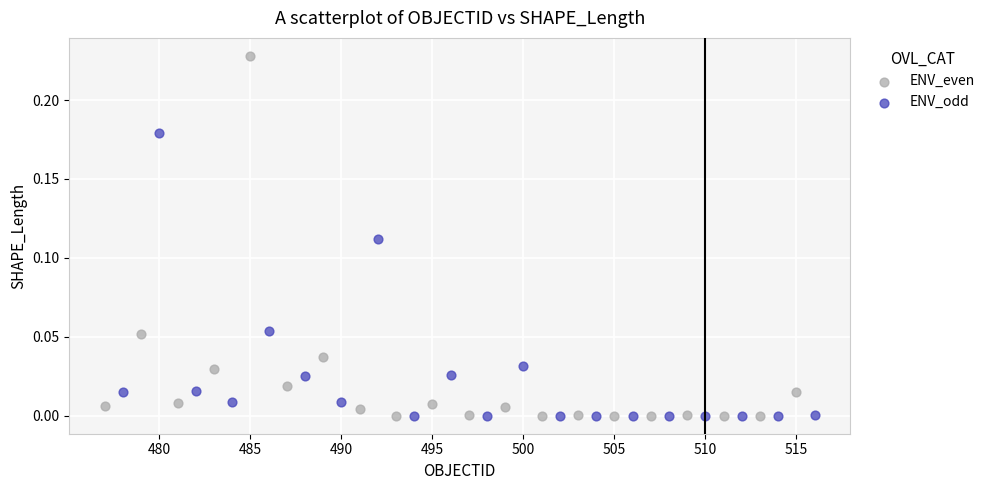

Which series has the widest spread of Y values?

ENV_even